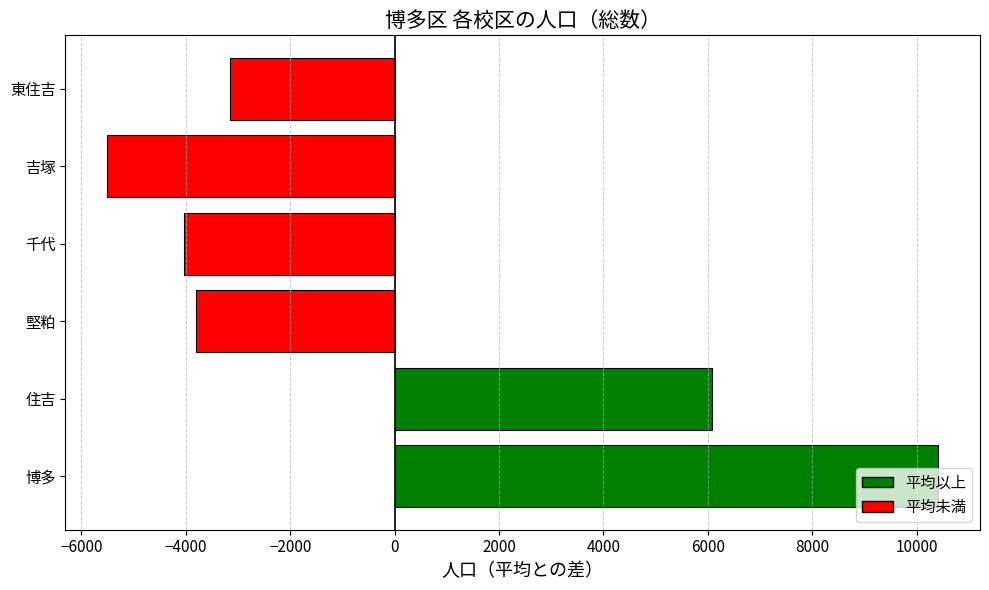

True or false: the data shows -4599.0 at 東住吉.

False